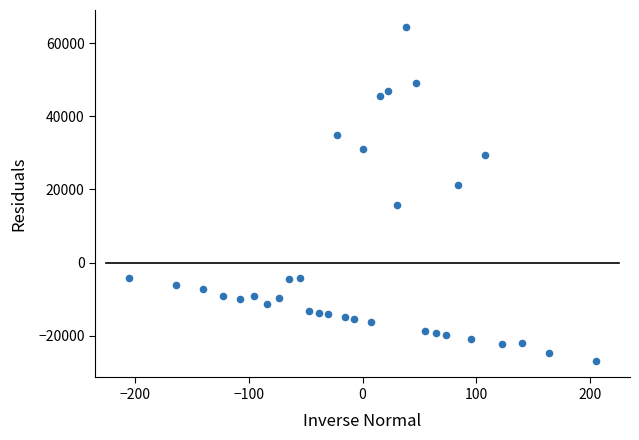

What is the range of X values (max minus min)?

410.7